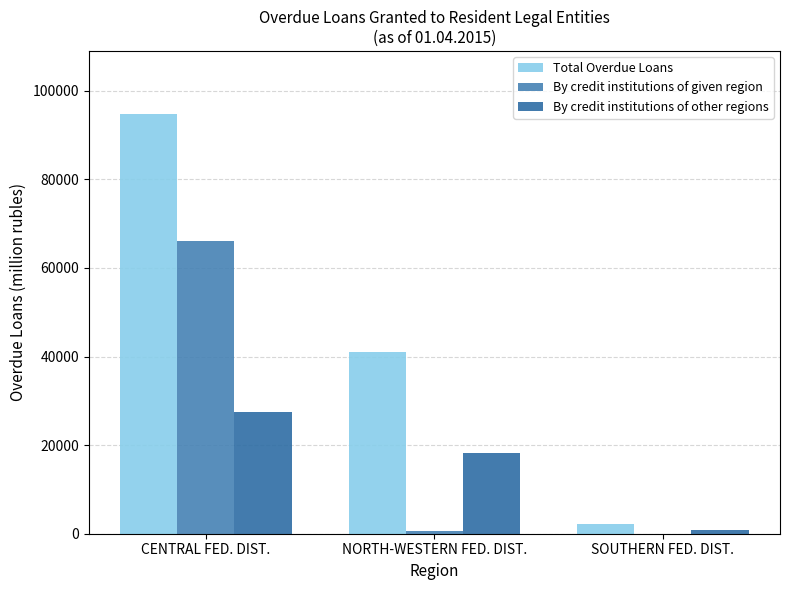

Read the Total Overdue Loans value at CENTRAL FED. DIST..

94785